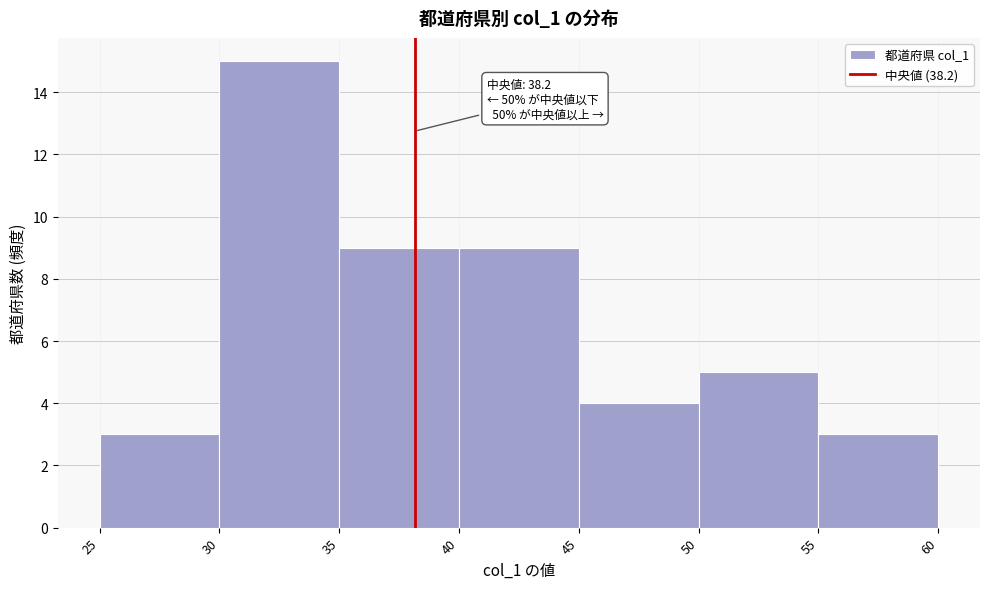

Over which range of the x-axis is the bar tallest?

30 to 35